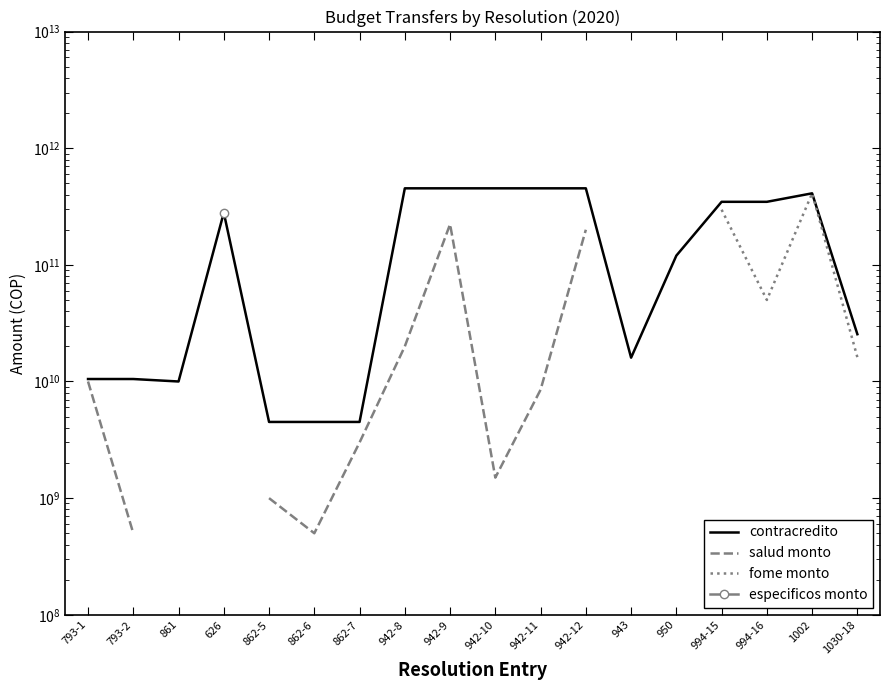

How many interior local valleys does the contracredito series have?

2